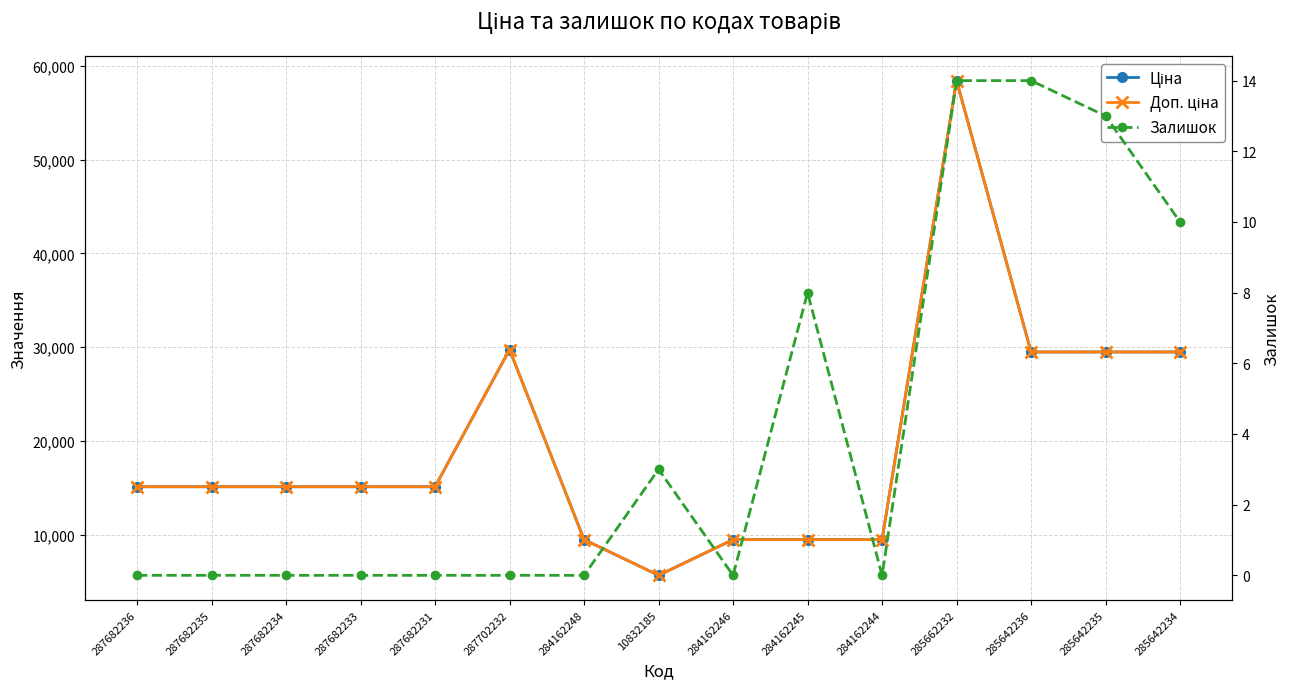

What are all the series names shown in the legend?

Ціна, Доп. ціна, Залишок